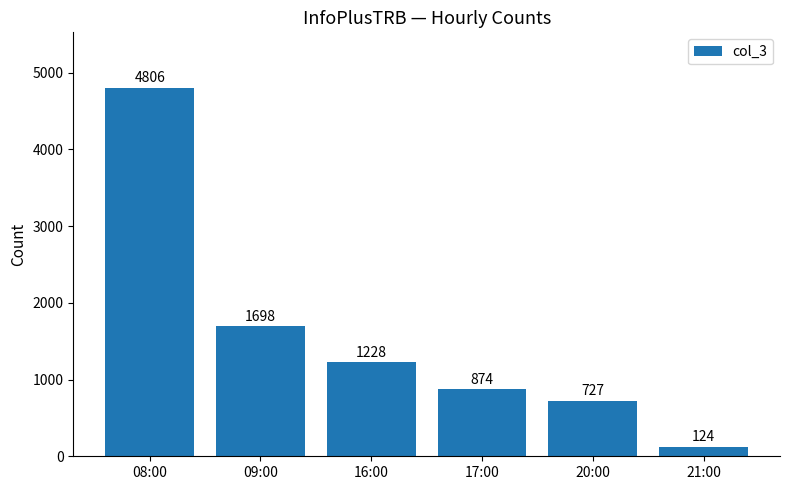

What is the minimum value shown in the chart?

124